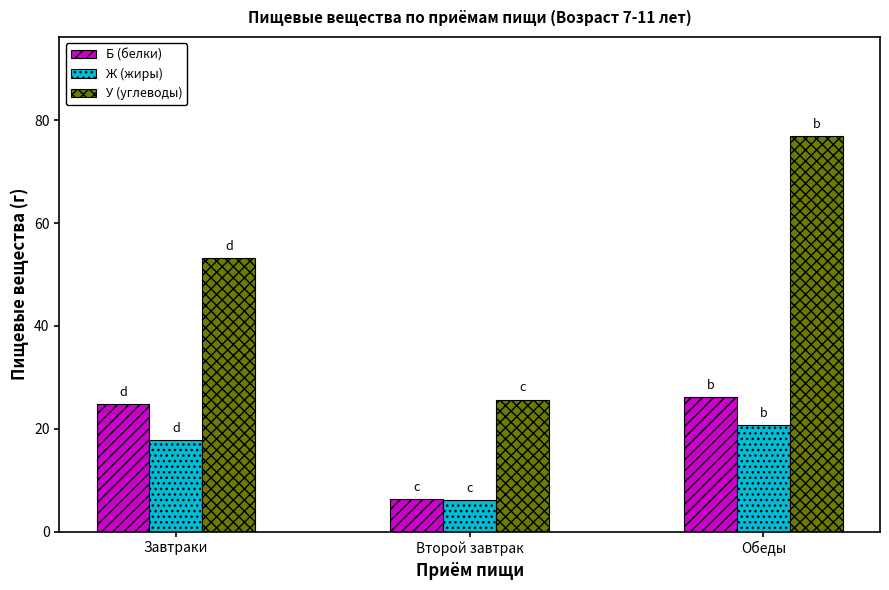

How many bars are there in total?

9